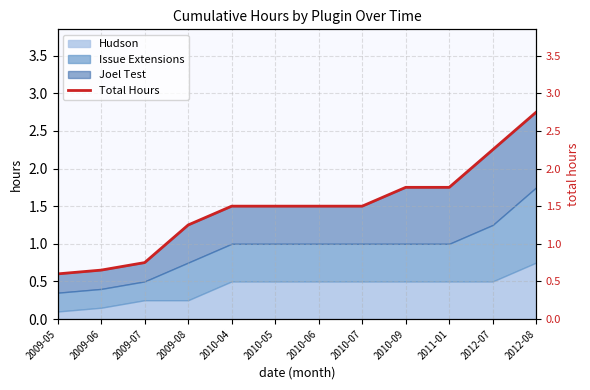

List the labels in order of value, largest first.

2012-08, 2012-07, 2010-09, 2011-01, 2010-04, 2010-05, 2010-06, 2010-07, 2009-08, 2009-07, 2009-06, 2009-05